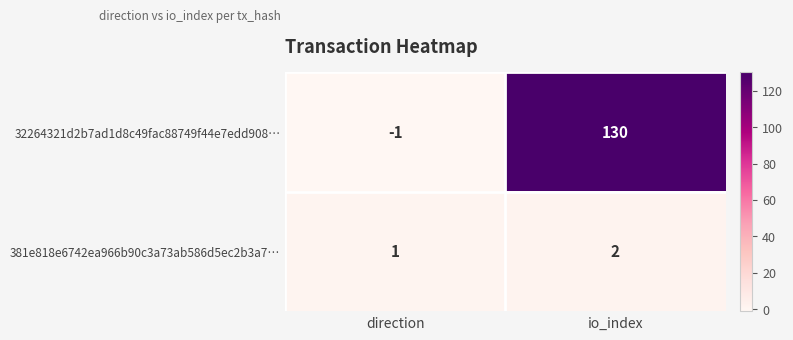

At which category does the chart reach its peak across all series?

io_index